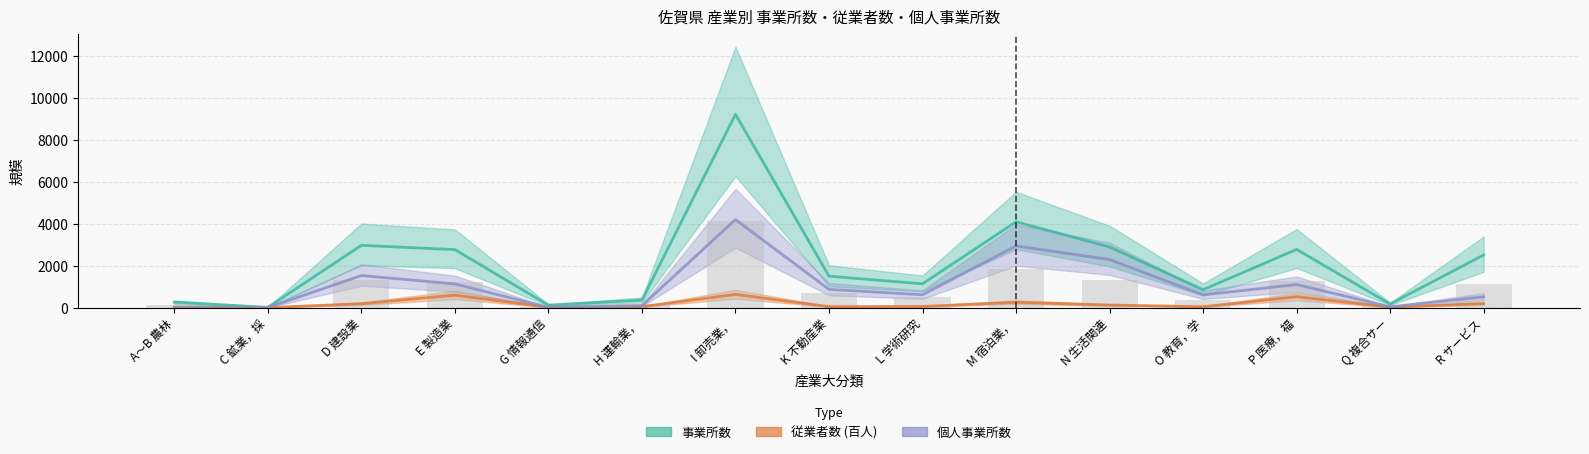

At which label does 従業者数 (百人) first exceed 55?

D 建設業